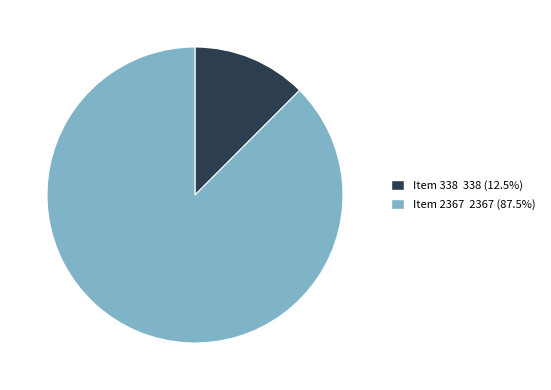

Is there a majority slice in this chart?

Yes